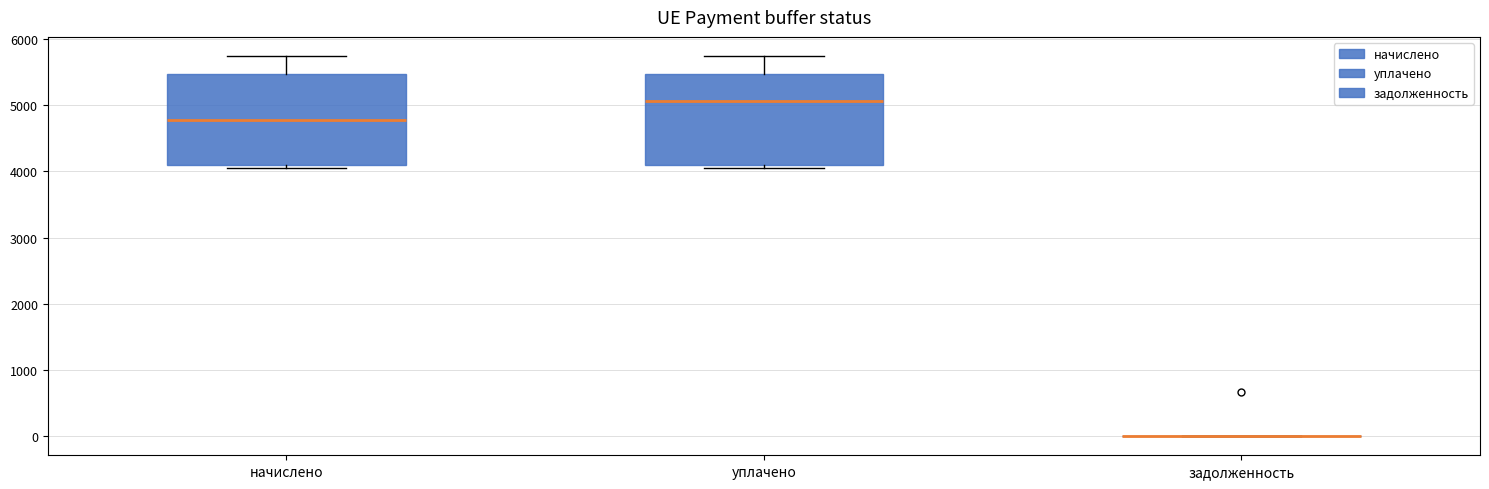

Reading left to right, read every box against the y-axis: the position of its median line, the range the box covers, and the ends of its whiskers. The values are not printed on the chart, so give them approximately, as read against the axis.

начислено: median 4800, box 4100 to 5500, whiskers 4100 (just below the box's lower edge) to 5700
уплачено: median 5100, box 4100 to 5500, whiskers 4100 (just below the box's lower edge) to 5700
задолженность: box collapsed to a line at 0, whiskers 0 to 0